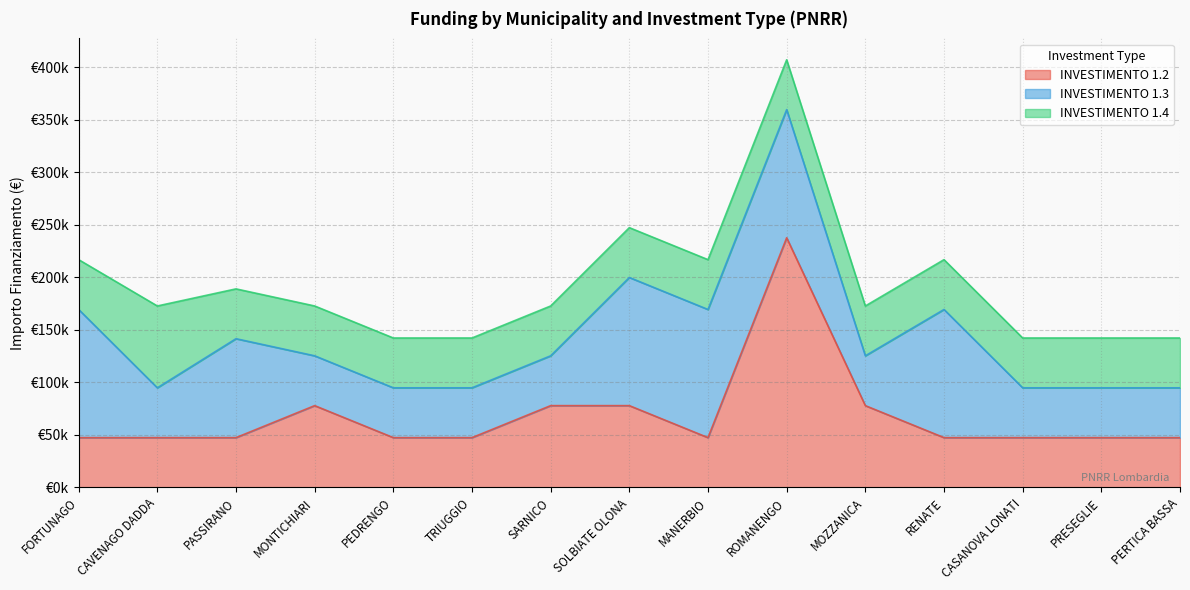

The value of INVESTIMENTO 1.3 at PASSIRANO is 58722. True or false?

False